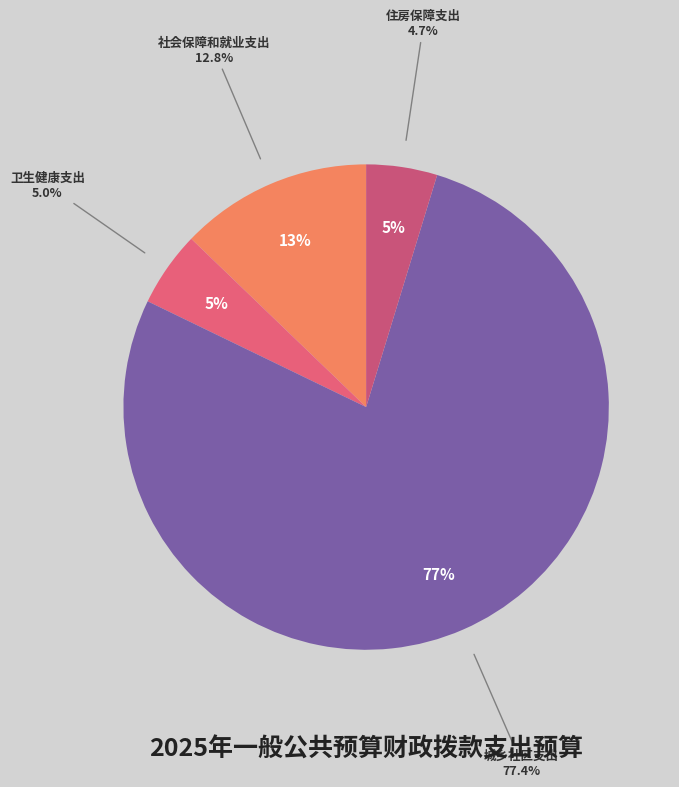

True or false: 城乡社区支出 accounts for 77% of the total.

True